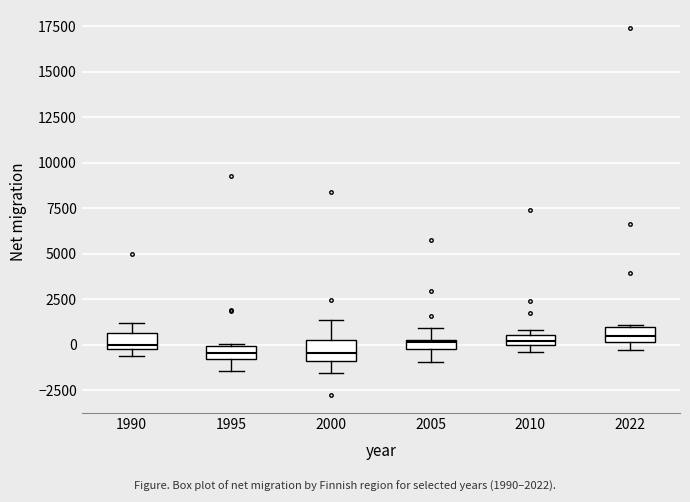

Where does the lower whisker of the box at x = 2005 end on the y-axis? The values are not printed on the chart, so give them approximately, as read against the axis.

-1000